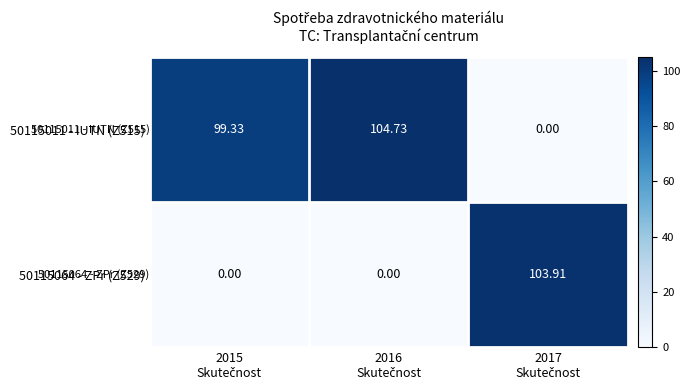

Rank the series by their maximum value, from highest to lowest.

50115011 - IUTN (Z515), 50115064 - ZPr (Z529)